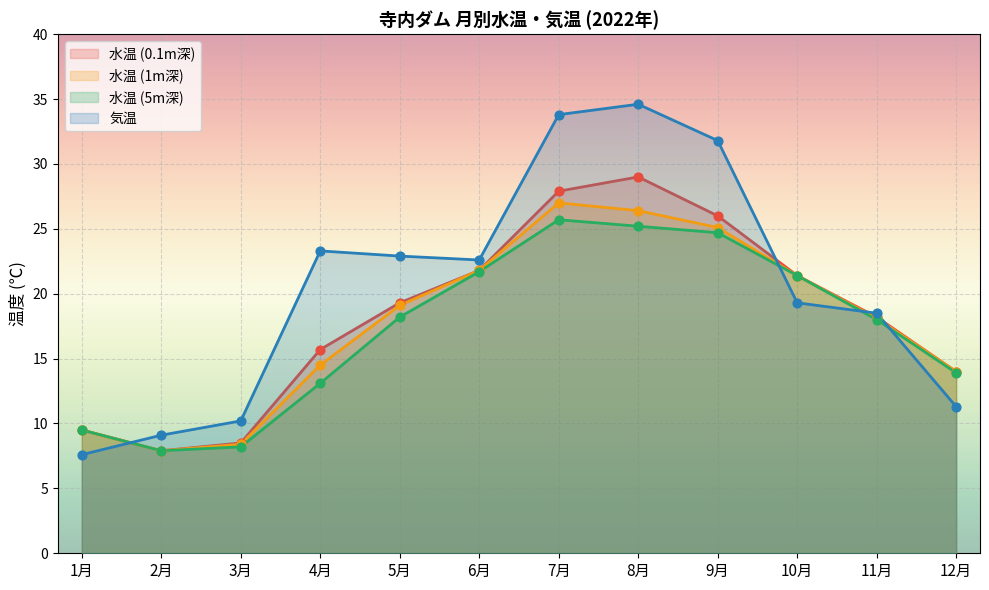

What is the total value across all series at 11月?

72.8